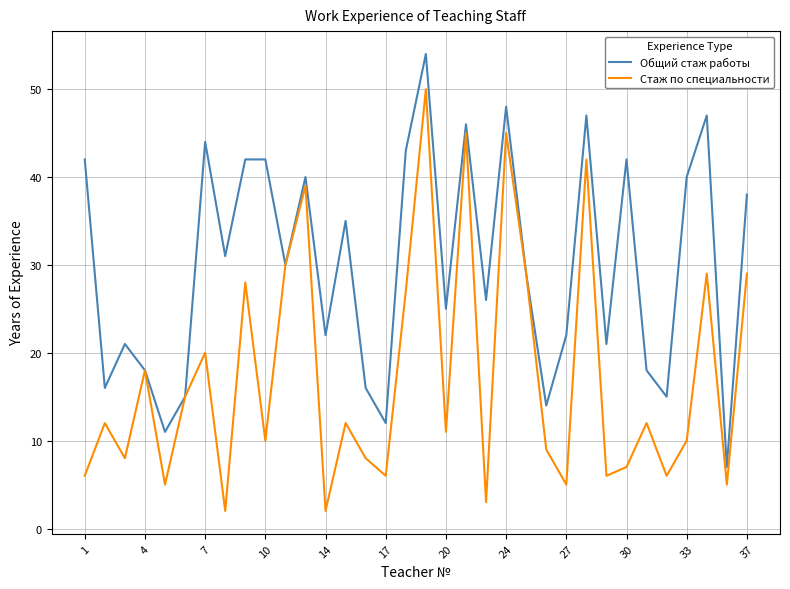

How many lines are shown in the chart?

2